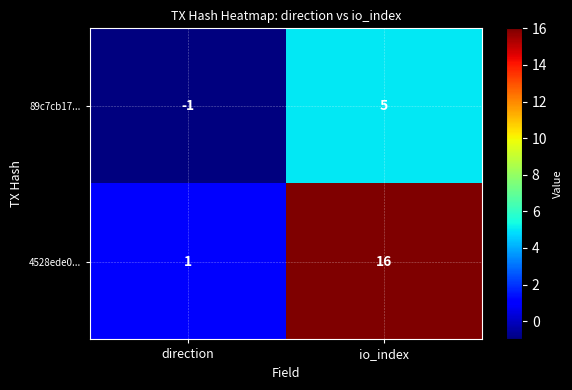

Where is 89c7cb17... nearest to the value 2?

direction